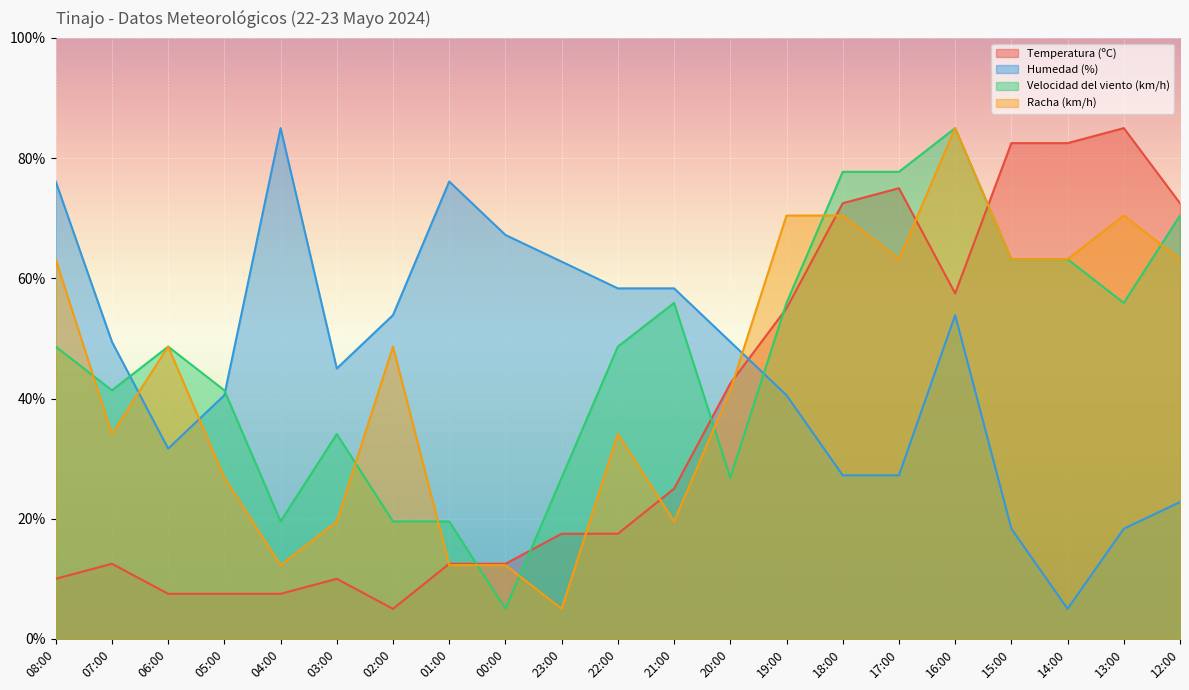

How many series are shown in this chart?

4